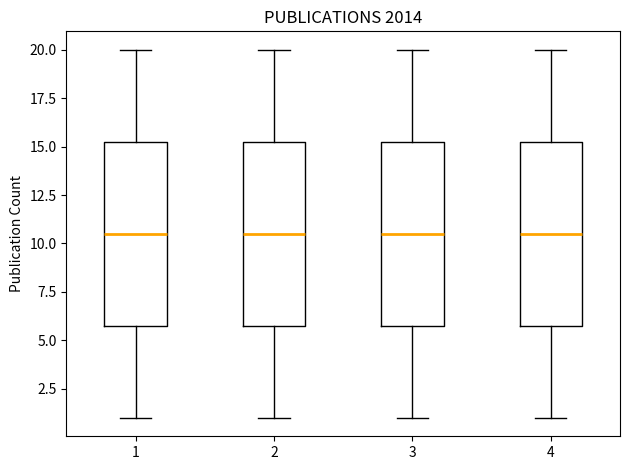

Reading left to right, transcribe this box plot: for each box, give where its median line is, the range the box spans, and where its two whiskers end, as read against the y-axis. The values are not printed on the chart, so give them approximately, as read against the axis.

1: median 10.5, box 6.0 to 15.5, whiskers 1.0 to 20.0
2: median 10.5, box 6.0 to 15.5, whiskers 1.0 to 20.0
3: median 10.5, box 6.0 to 15.5, whiskers 1.0 to 20.0
4: median 10.5, box 6.0 to 15.5, whiskers 1.0 to 20.0